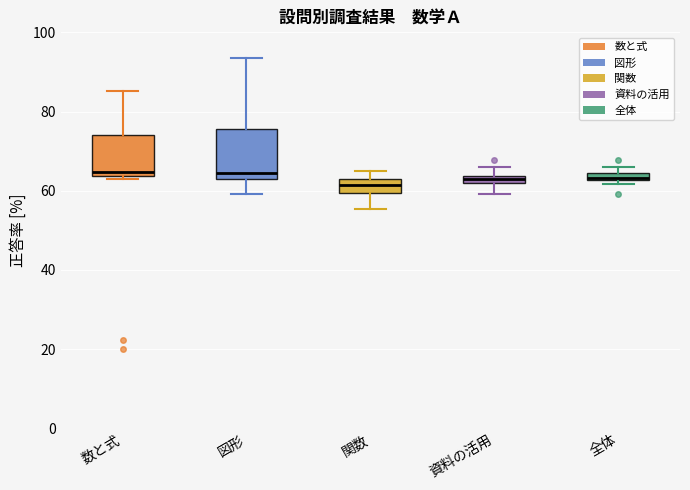

Which box is the tallest, from its lower edge to its upper edge?

図形